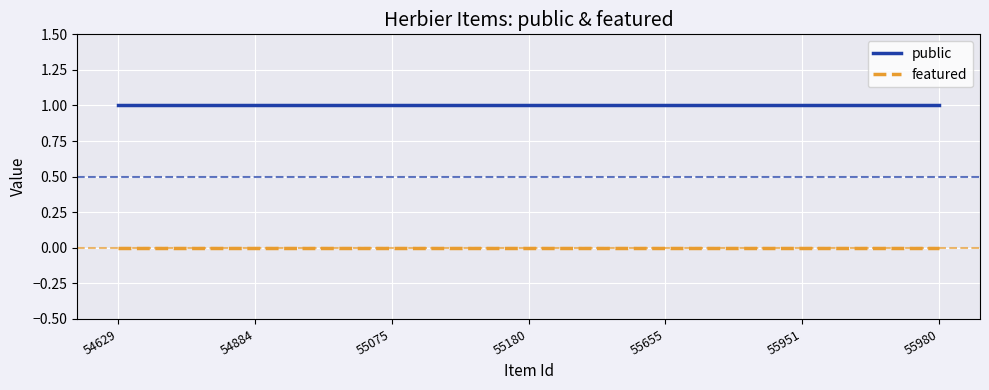

Rank the series by their average value, from lowest to highest.

featured, public